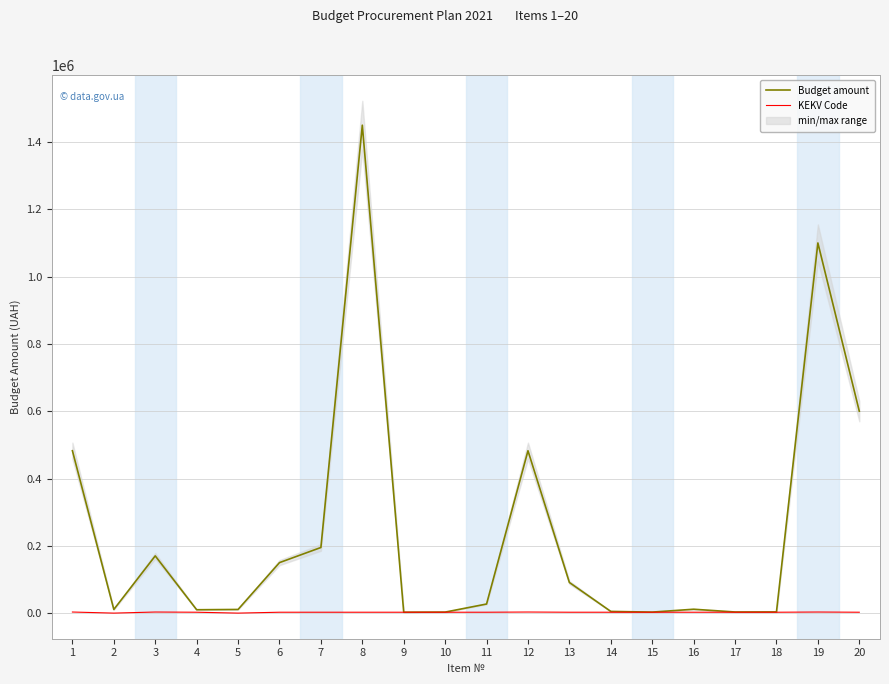

At which category is the sum across all series the highest?

8